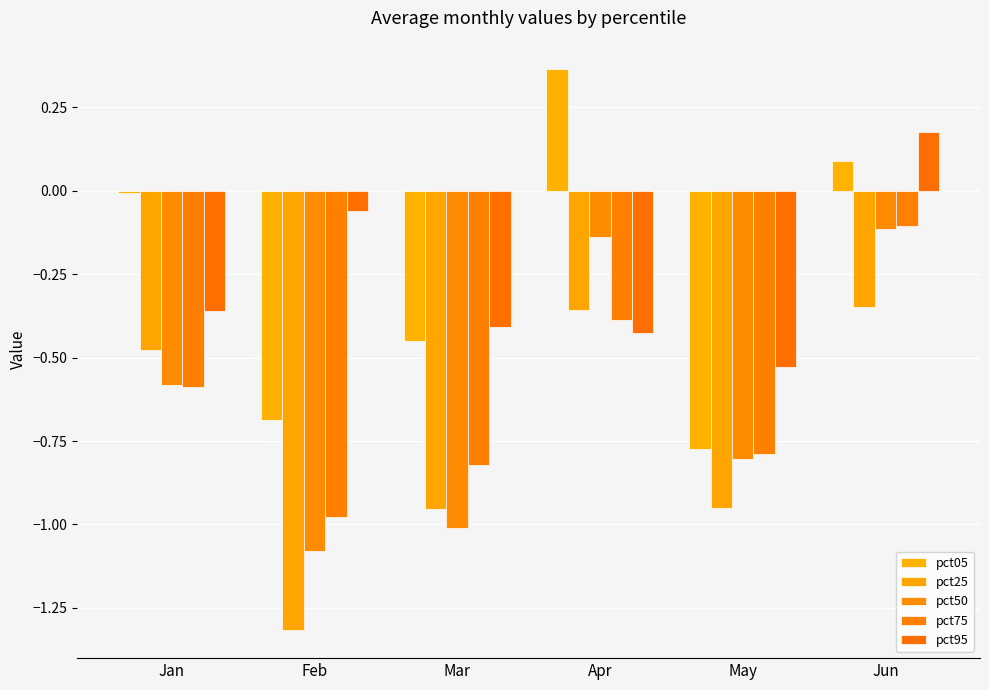

Reading left to right, transcribe all the data shown in this chart.

pct05: -0.0	-0.7	-0.4	0.4	-0.8	0.1
pct25: -0.5	-1.3	-1.0	-0.4	-1.0	-0.3
pct50: -0.6	-1.1	-1.0	-0.1	-0.8	-0.1
pct75: -0.6	-1.0	-0.8	-0.4	-0.8	-0.1
pct95: -0.4	-0.1	-0.4	-0.4	-0.5	0.2